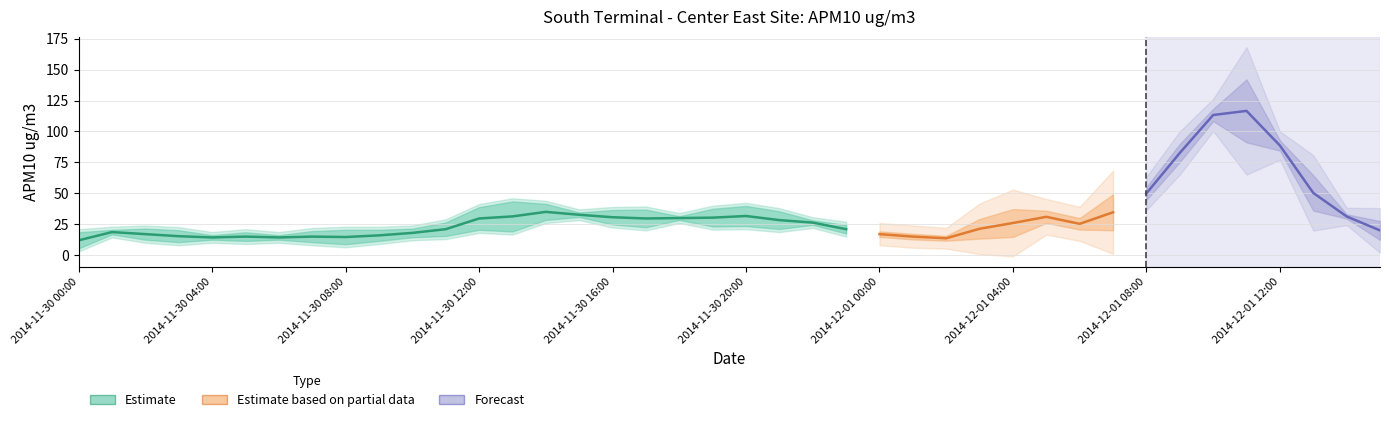

How many data points are above 25?

19